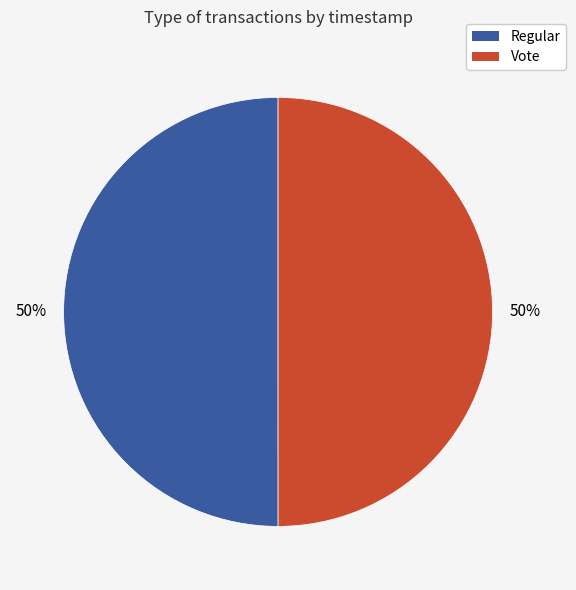

To the nearest percent, what is the average slice percentage?

50%